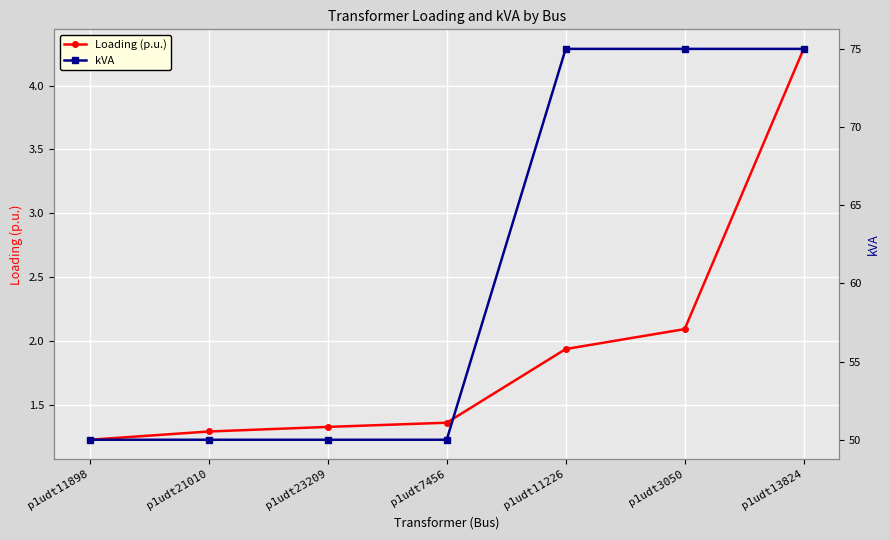

True or false: Loading (p.u.) and kVA intersect in this chart.

False